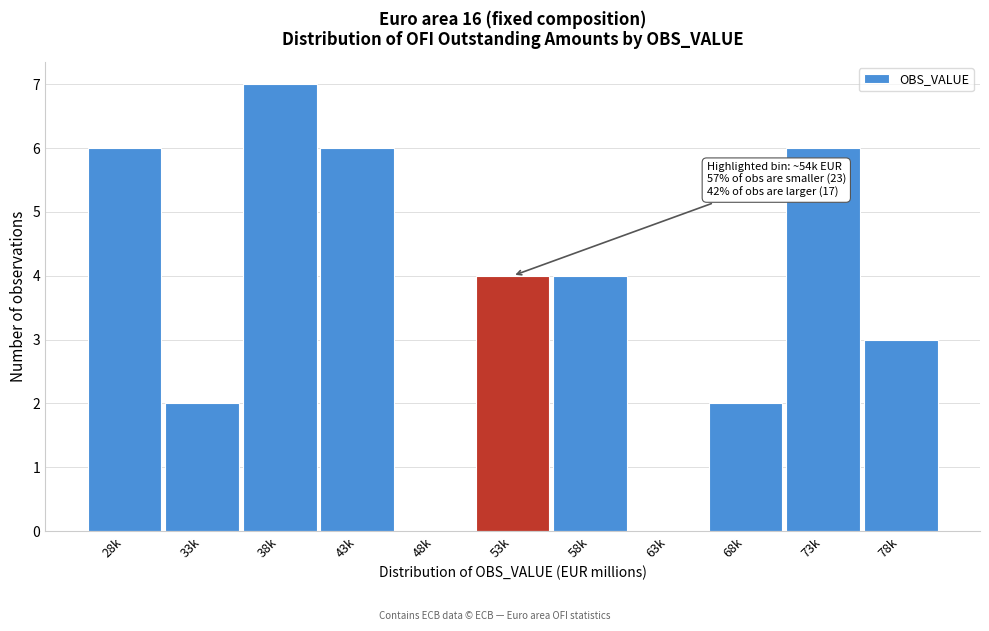

What is the greatest value displayed?

7